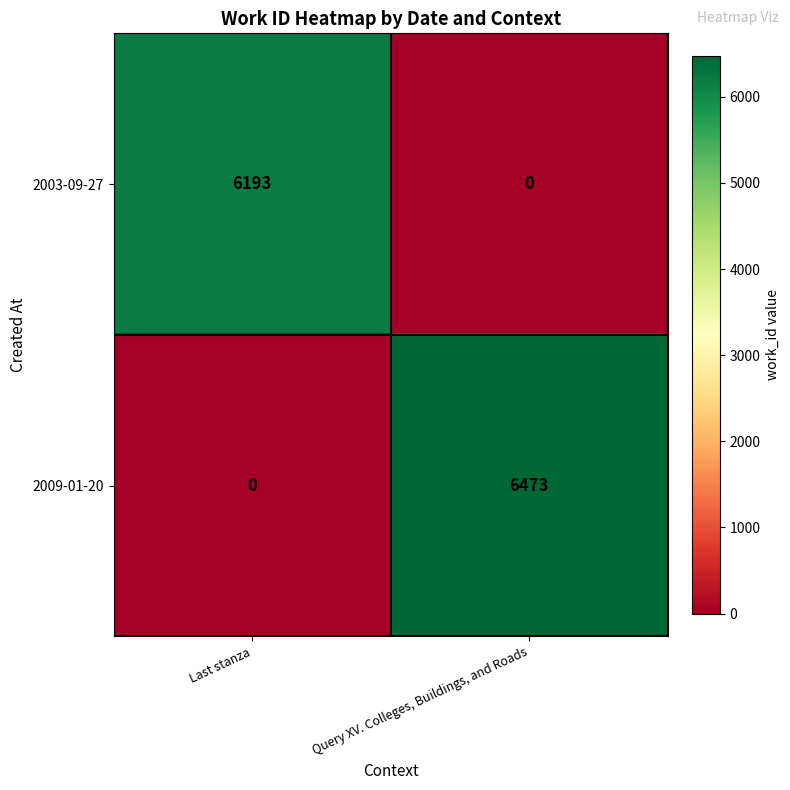

Reading right to left, list all the values displayed in this chart.

2003-09-27: 0	6193
2009-01-20: 6473	0